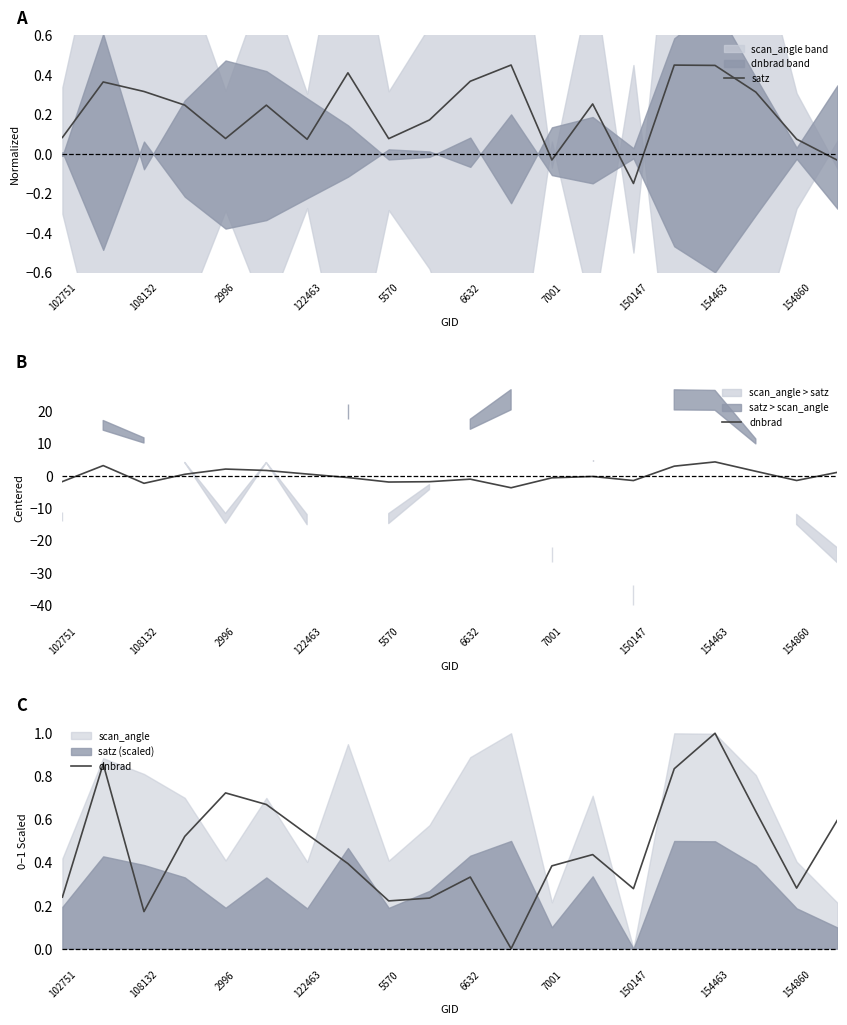

Where does the satz series first go above 0?

102751